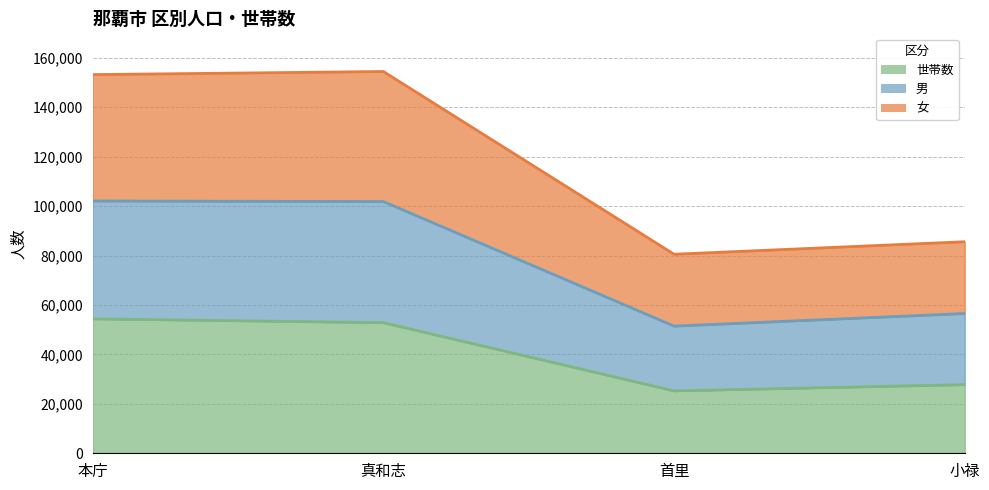

Reading left to right, what are all the values shown in this chart?

女: 本庁=153194	真和志=154447	首里=80521	小禄=85582
男: 本庁=102077	真和志=101845	首里=51451	小禄=56541
世帯数: 本庁=54386	真和志=52834	首里=25244	小禄=27768